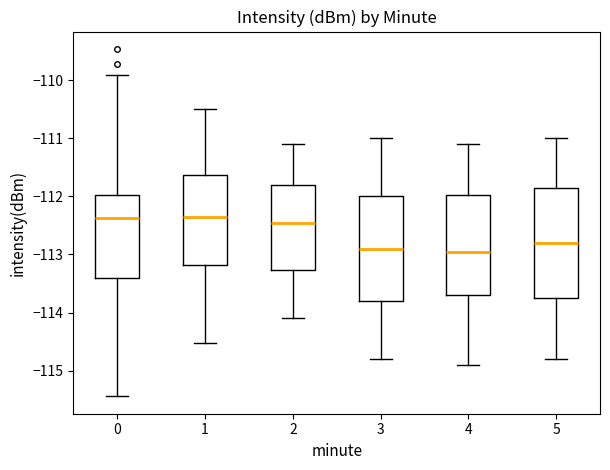

Reading left to right, transcribe this box plot: for each box, give where its median line is, the range the box spans, and where its two whiskers end, as read against the y-axis. The values are not printed on the chart, so give them approximately, as read against the axis.

0: median -112.4, box -113.4 to -112.0, whiskers -115.4 to -109.9
1: median -112.4, box -113.2 to -111.6, whiskers -114.5 to -110.5
2: median -112.4, box -113.3 to -111.8, whiskers -114.1 to -111.1
3: median -112.9, box -113.8 to -112.0, whiskers -114.8 to -111.0
4: median -112.9, box -113.7 to -112.0, whiskers -114.9 to -111.1
5: median -112.8, box -113.7 to -111.8, whiskers -114.8 to -111.0